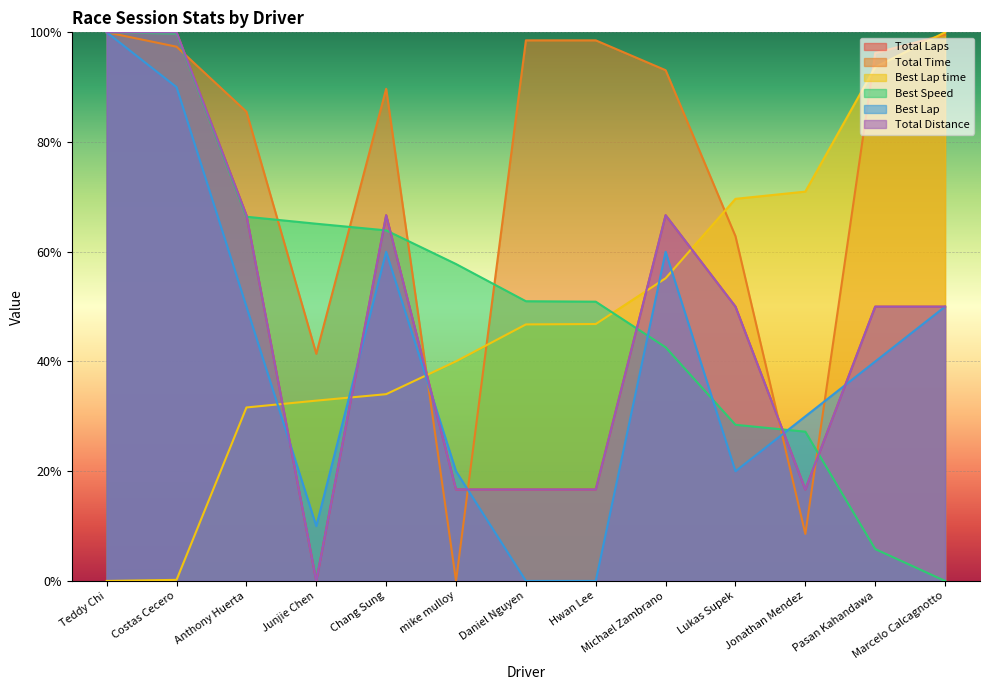

List the series in order of their peak value, highest first.

Total Laps, Total Time, Best Lap time, Best Speed, Best Lap, Total Distance